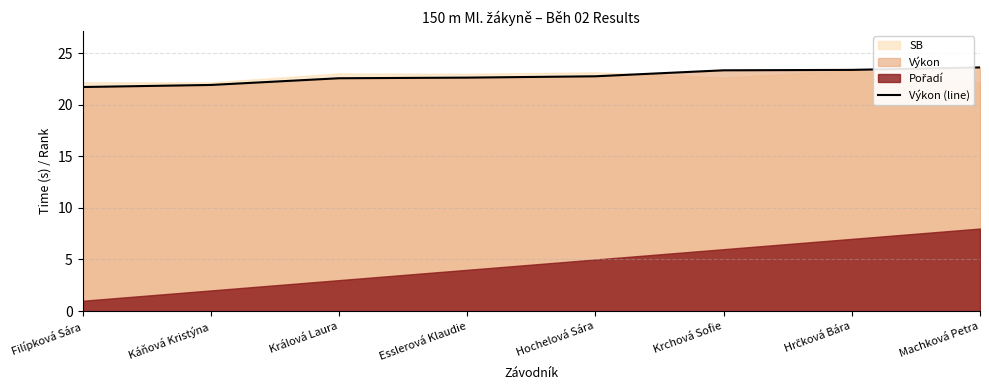

What is the change in value from Esslerová Klaudie to Krchová Sofie?

+0.7